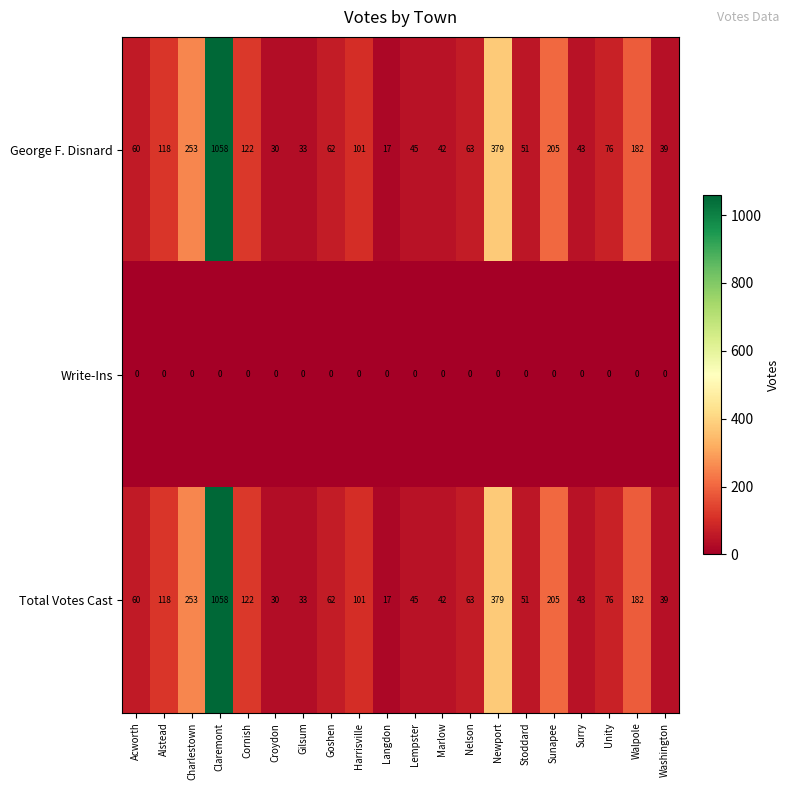

True or false: Total Votes Cast has a value of 34 at Nelson.

False